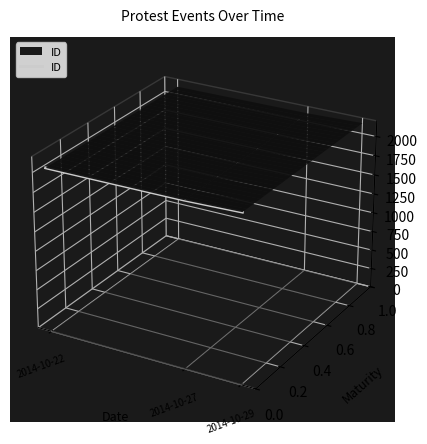

Rank the categories by value from lowest to highest.

2014-10-29, 2014-10-27, 2014-10-22